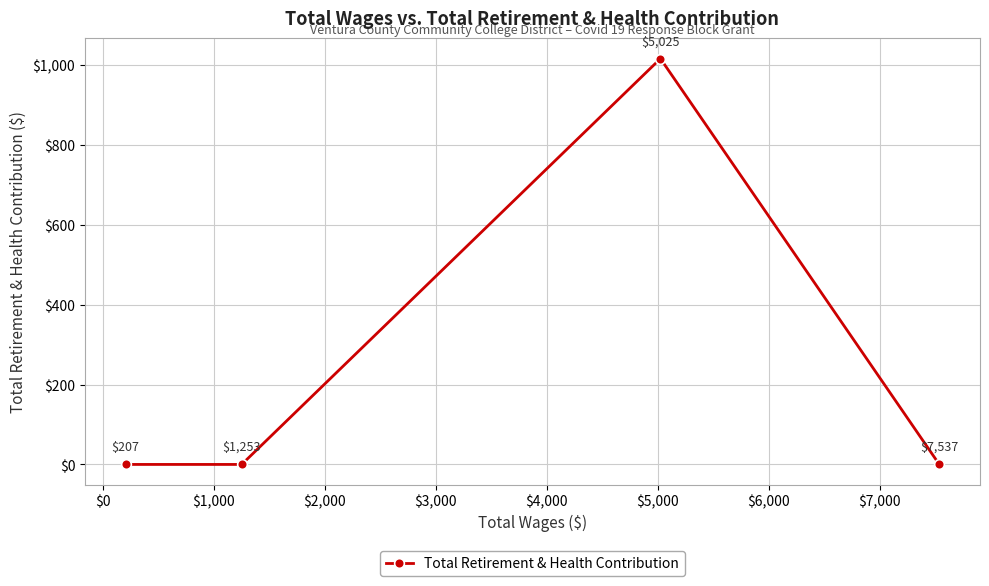

True or false: there are more than 1 points higher than both neighbors.

False